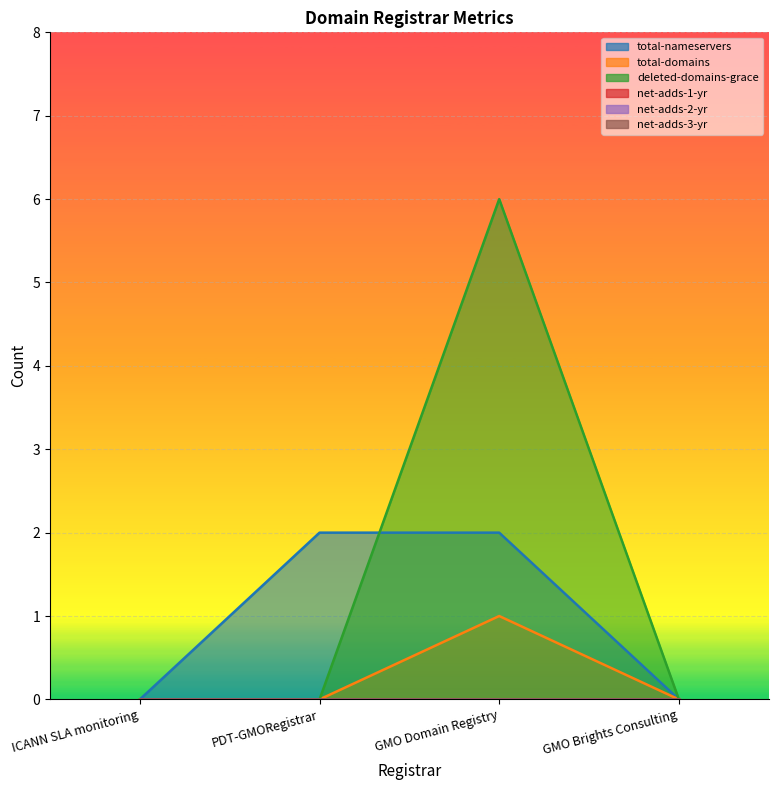

What is the sum of all deleted-domains-grace values?

6